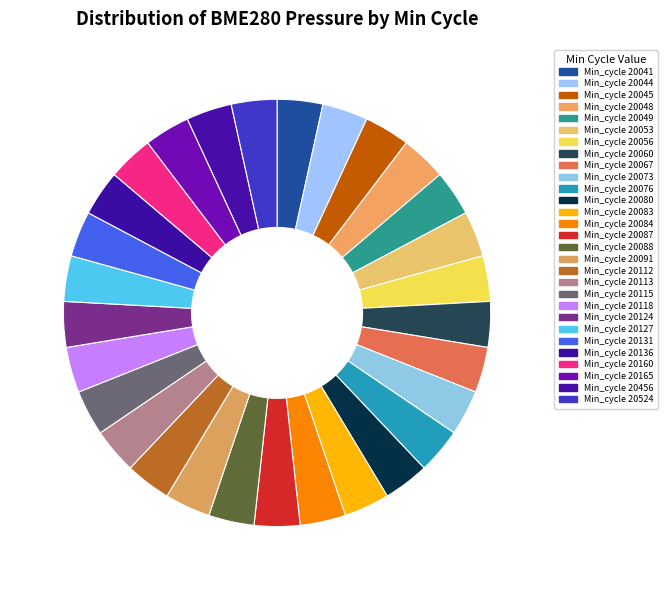

Count the number of slices in the pie.

29